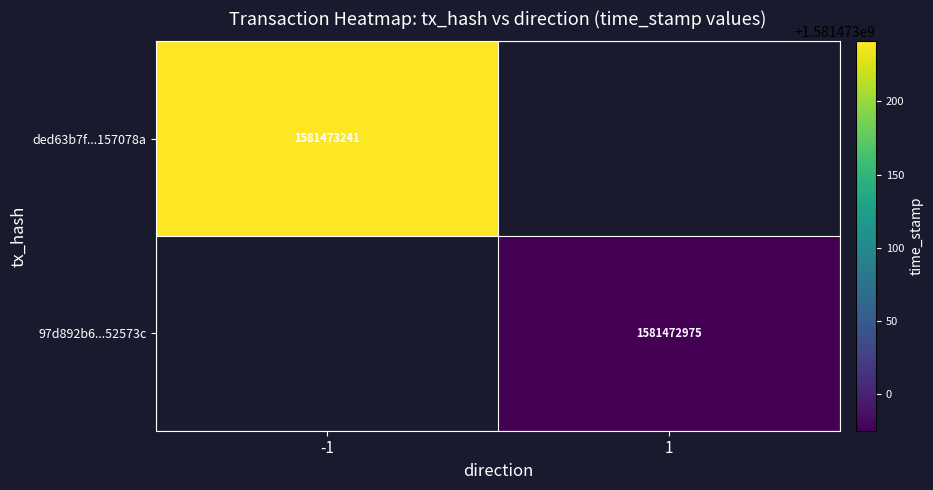

Between direction and value, which series saw the biggest shift?

ded63b7f56529c10f56a749fe5ed425b157078a